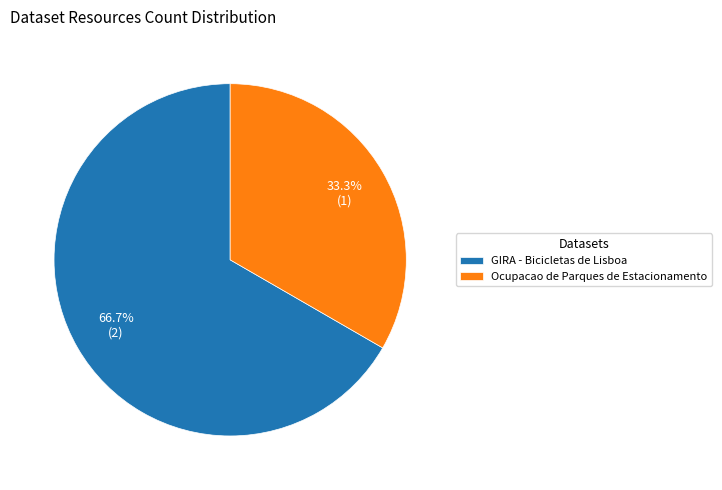

Rank the categories by value from lowest to highest.

Ocupacao de Parques de Estacionamento, GIRA - Bicicletas de Lisboa